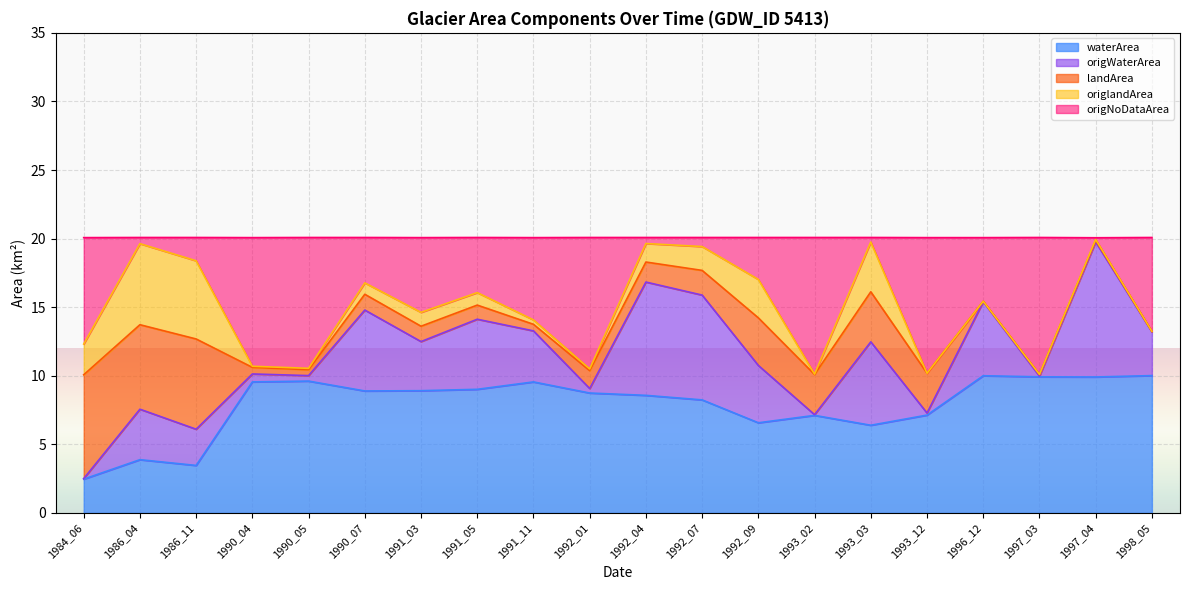

True or false: waterArea has a value of 16.6 at 1997_03.

False